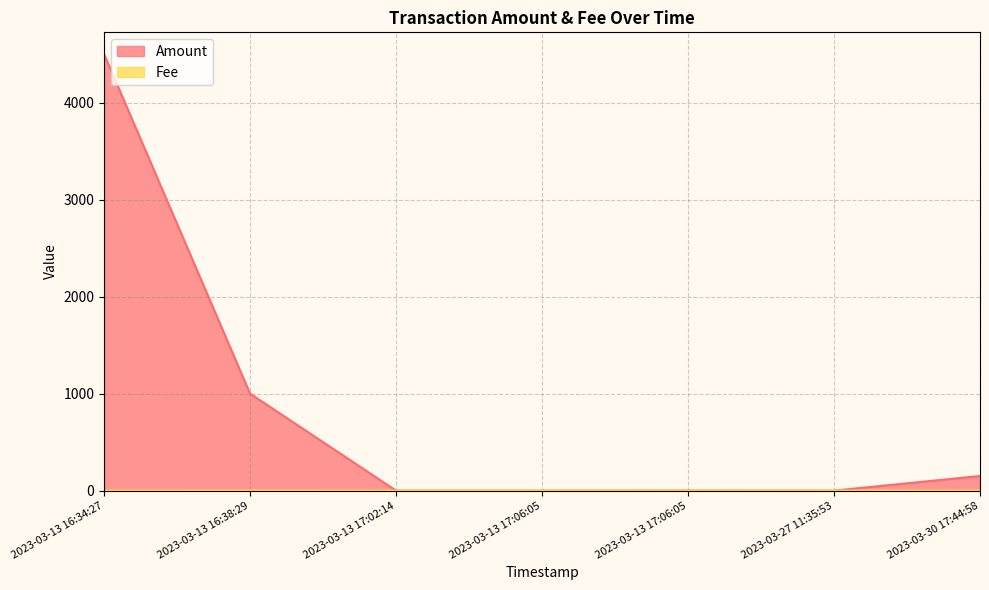

Does the chart display data point markers on the line(s)?

No